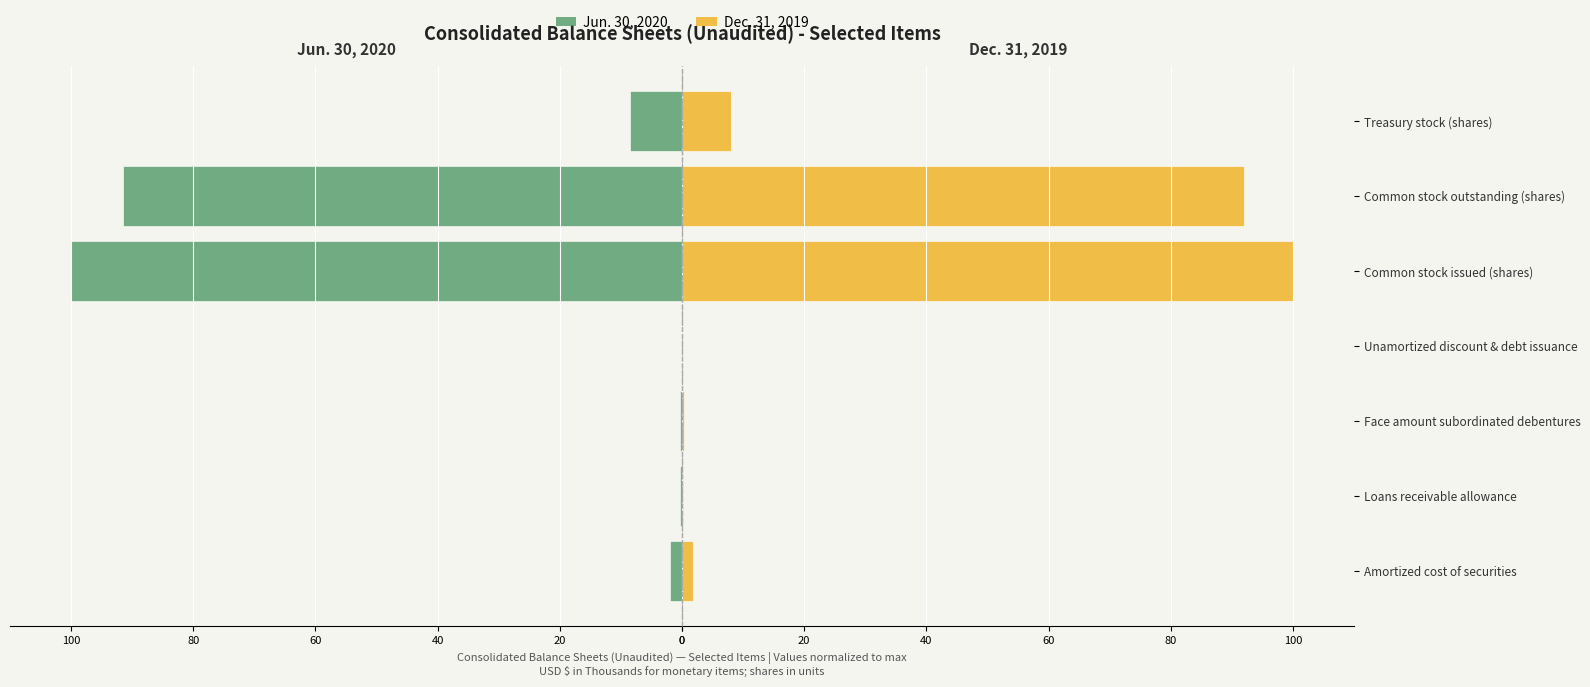

How many bars are there in total?

14